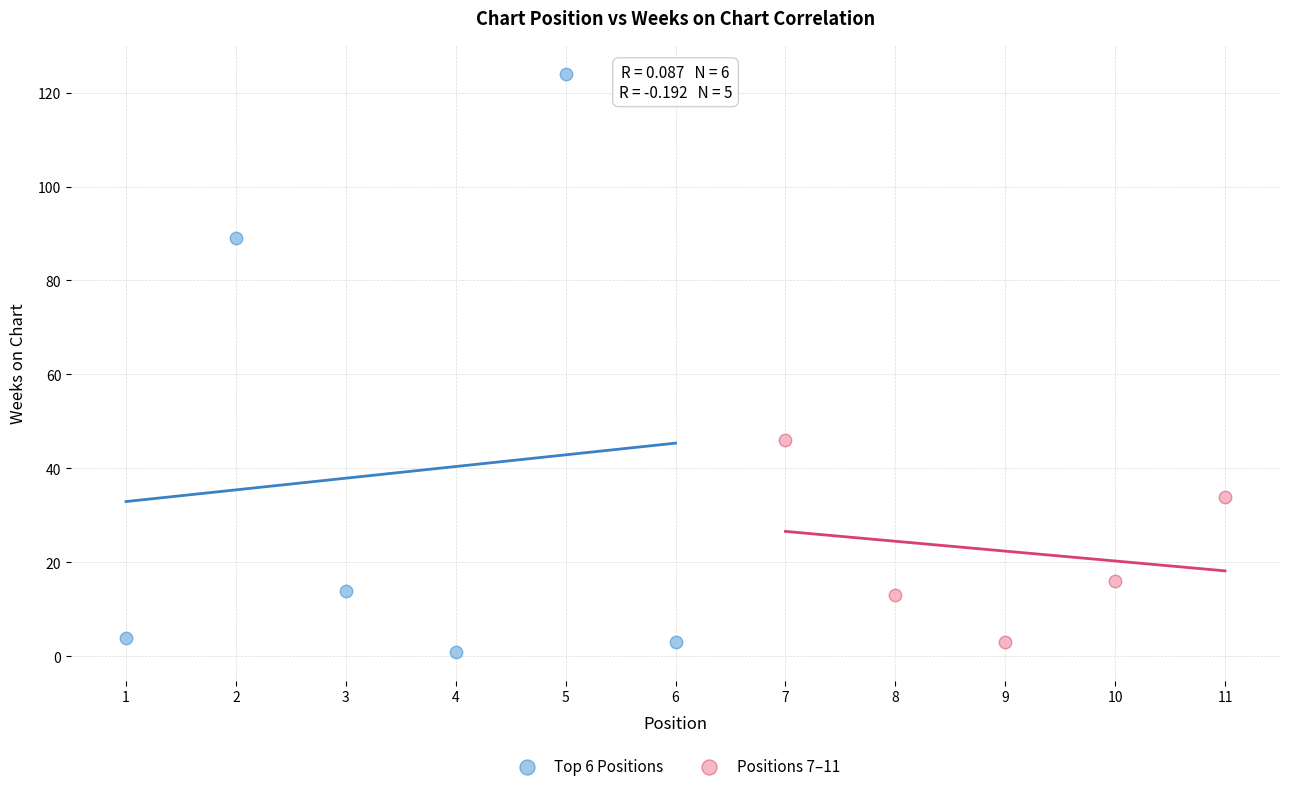

Which series has the widest spread of Y values?

Top 6 Positions